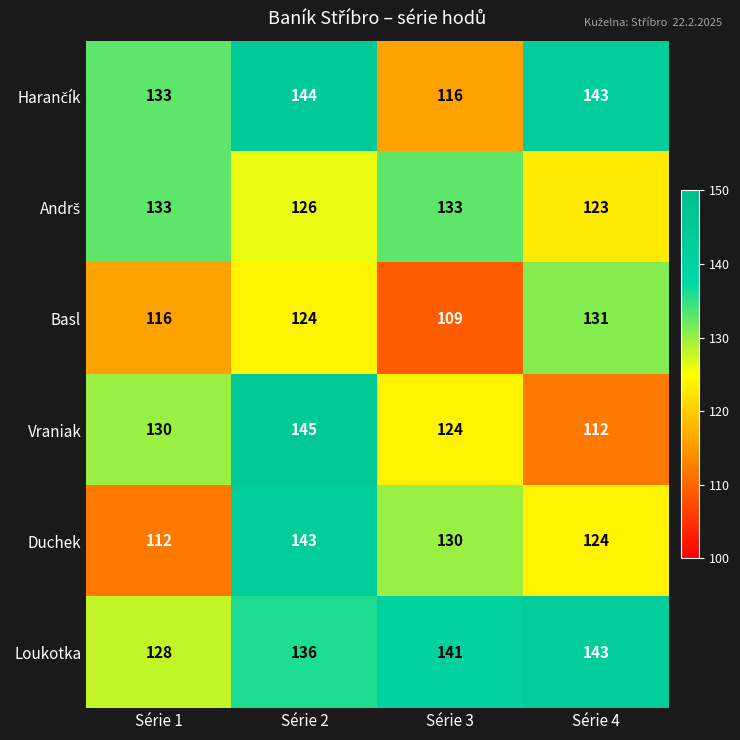

What value does the Vraniak series have at Série 1, to the nearest 5?

130